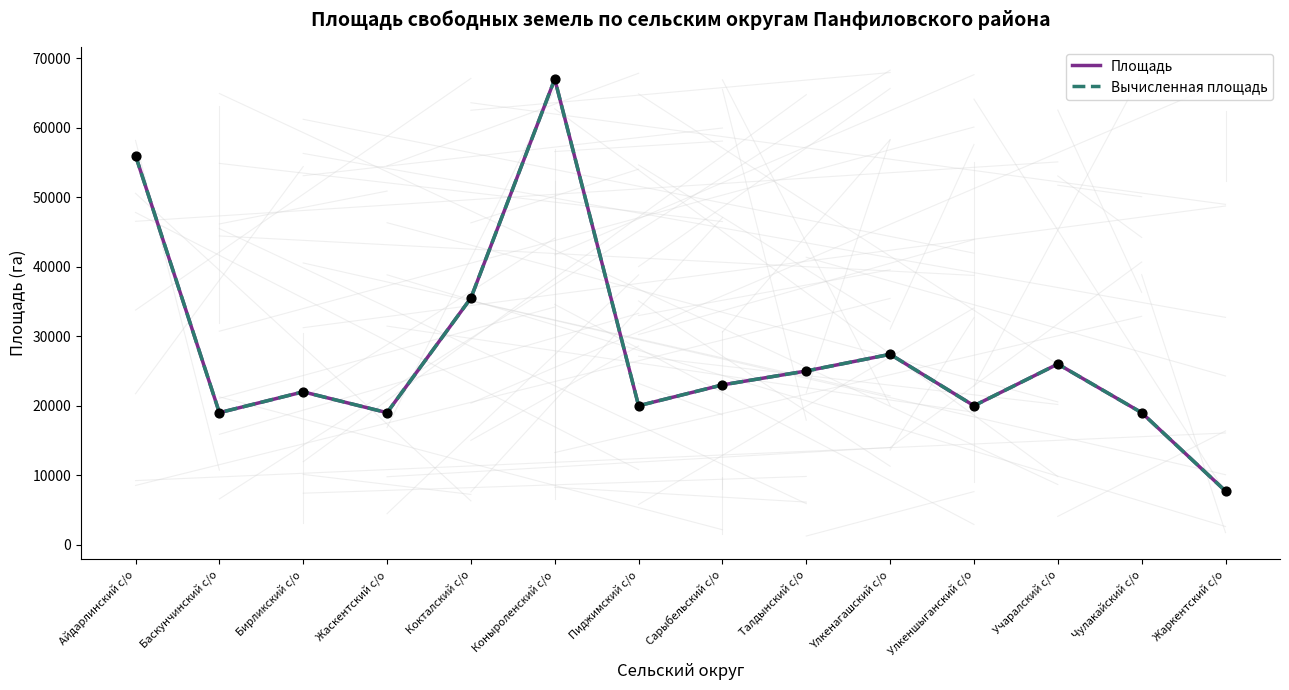

Does the chart have visible grid lines?

No